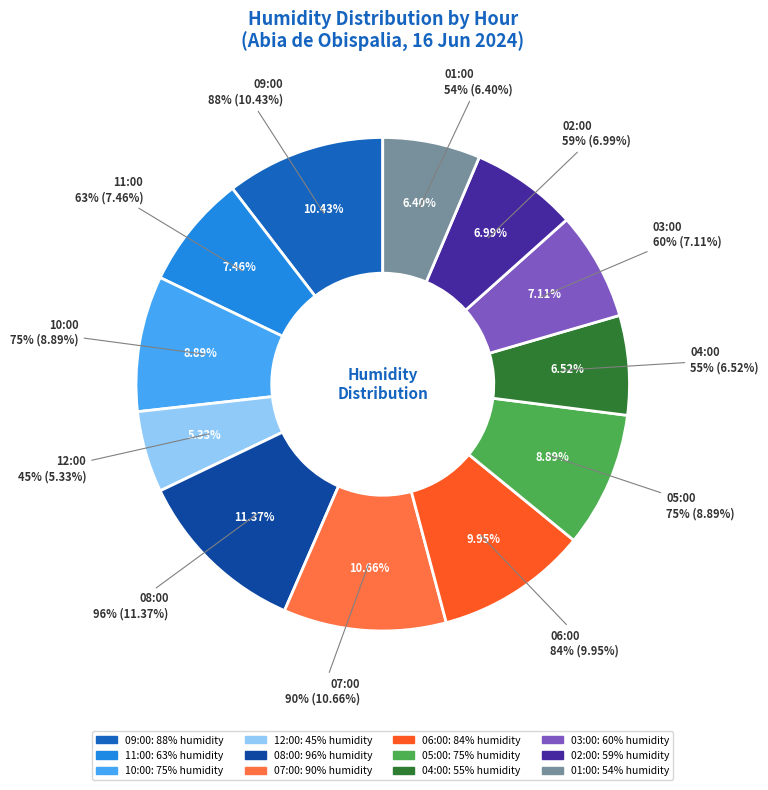

How many segments does this pie chart have?

12